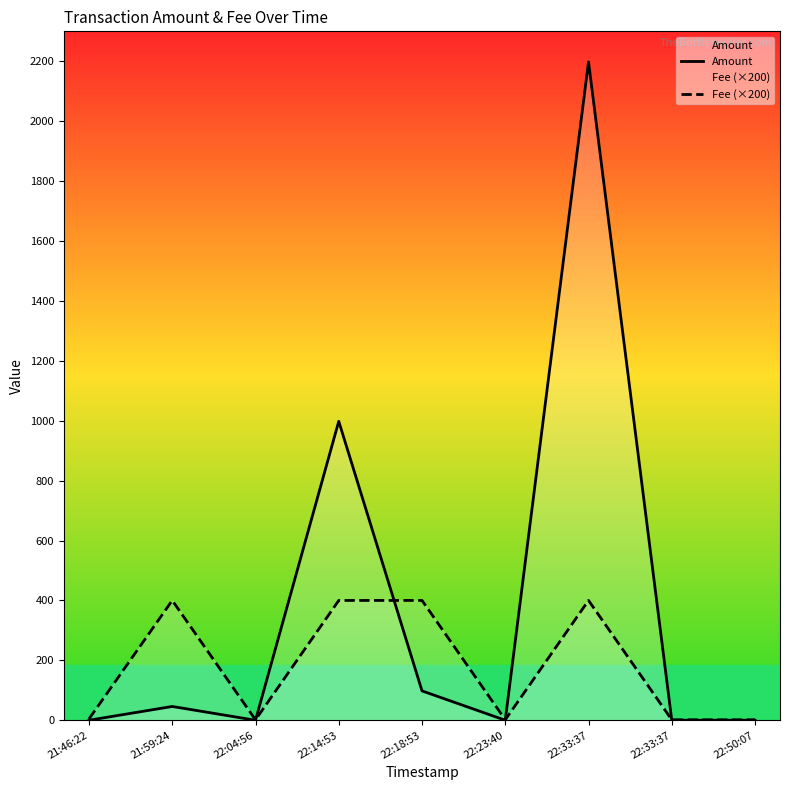

True or false: Fee (×200) has a value of 400.0 at 21:59:24.

True